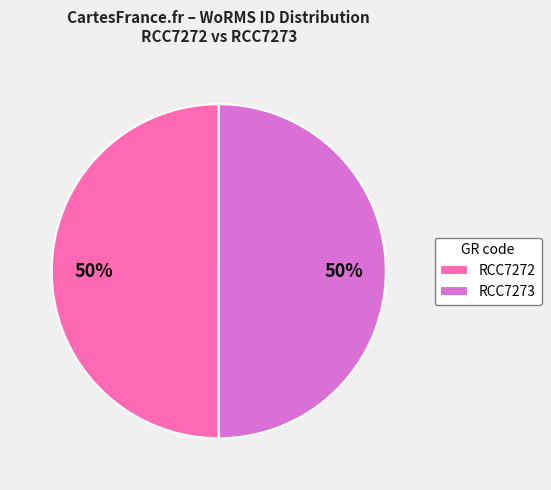

To the nearest percent, what portion does RCC7272 represent?

50%